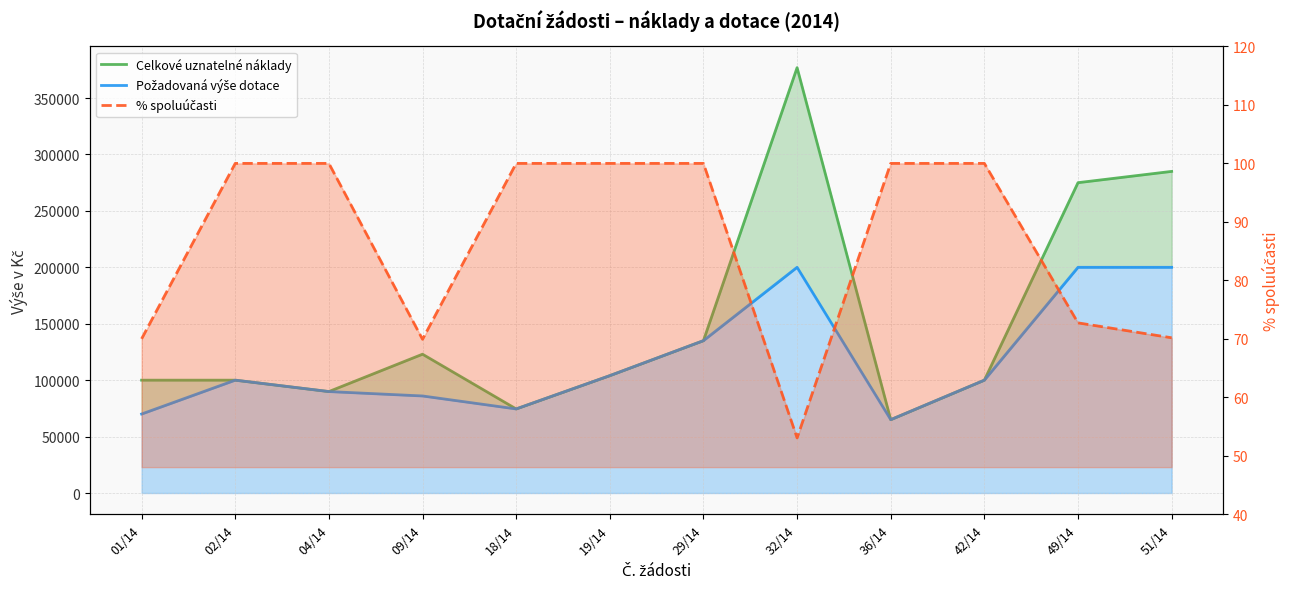

Where is % spoluúčasti nearest to the value 76?

49/14